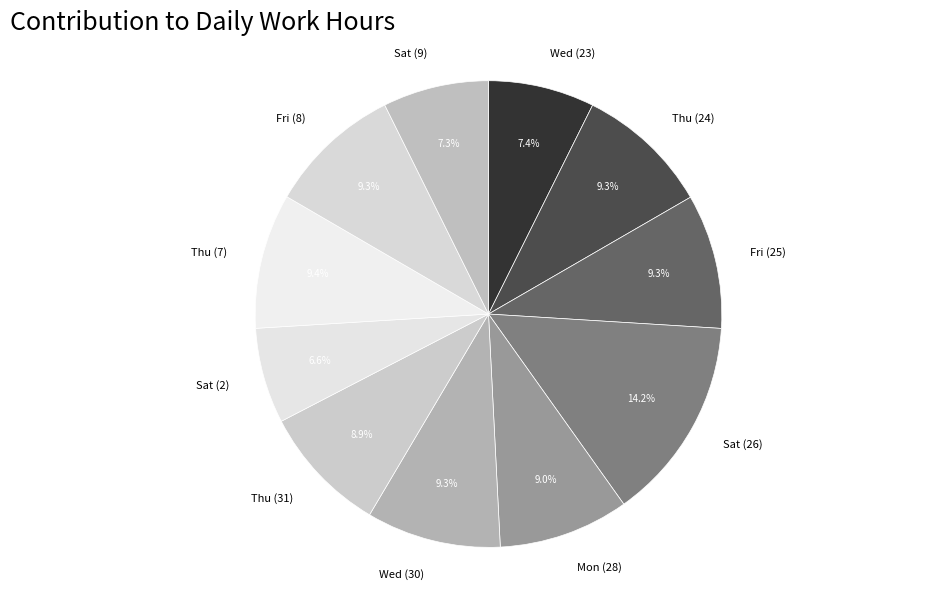

How much of the chart is everything except Thu (31)?

91.1%